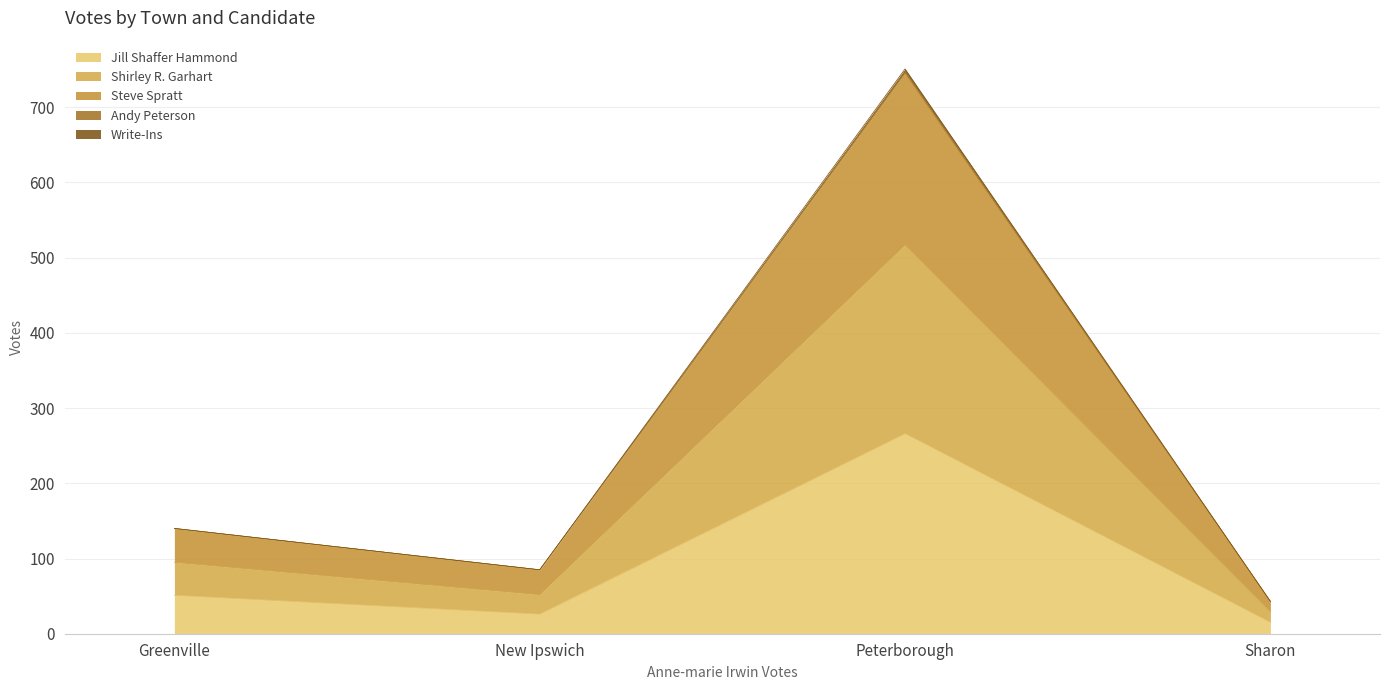

Is it true that Jill Shaffer Hammond equals 266 at Peterborough?

True